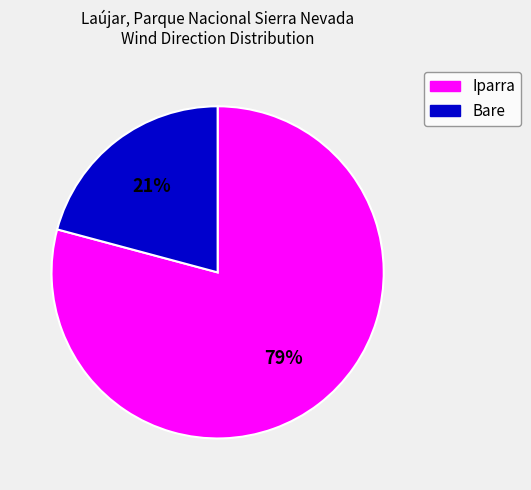

What percentage is the Bare slice, to the nearest percent?

21%